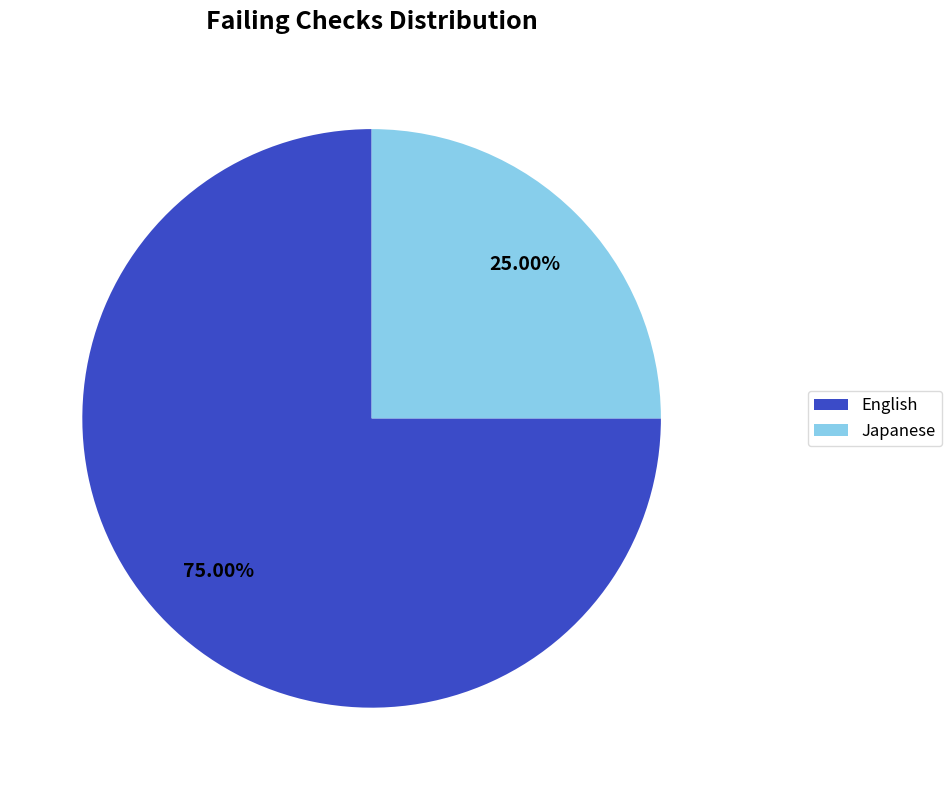

Rank the categories by value from highest to lowest.

English, Japanese